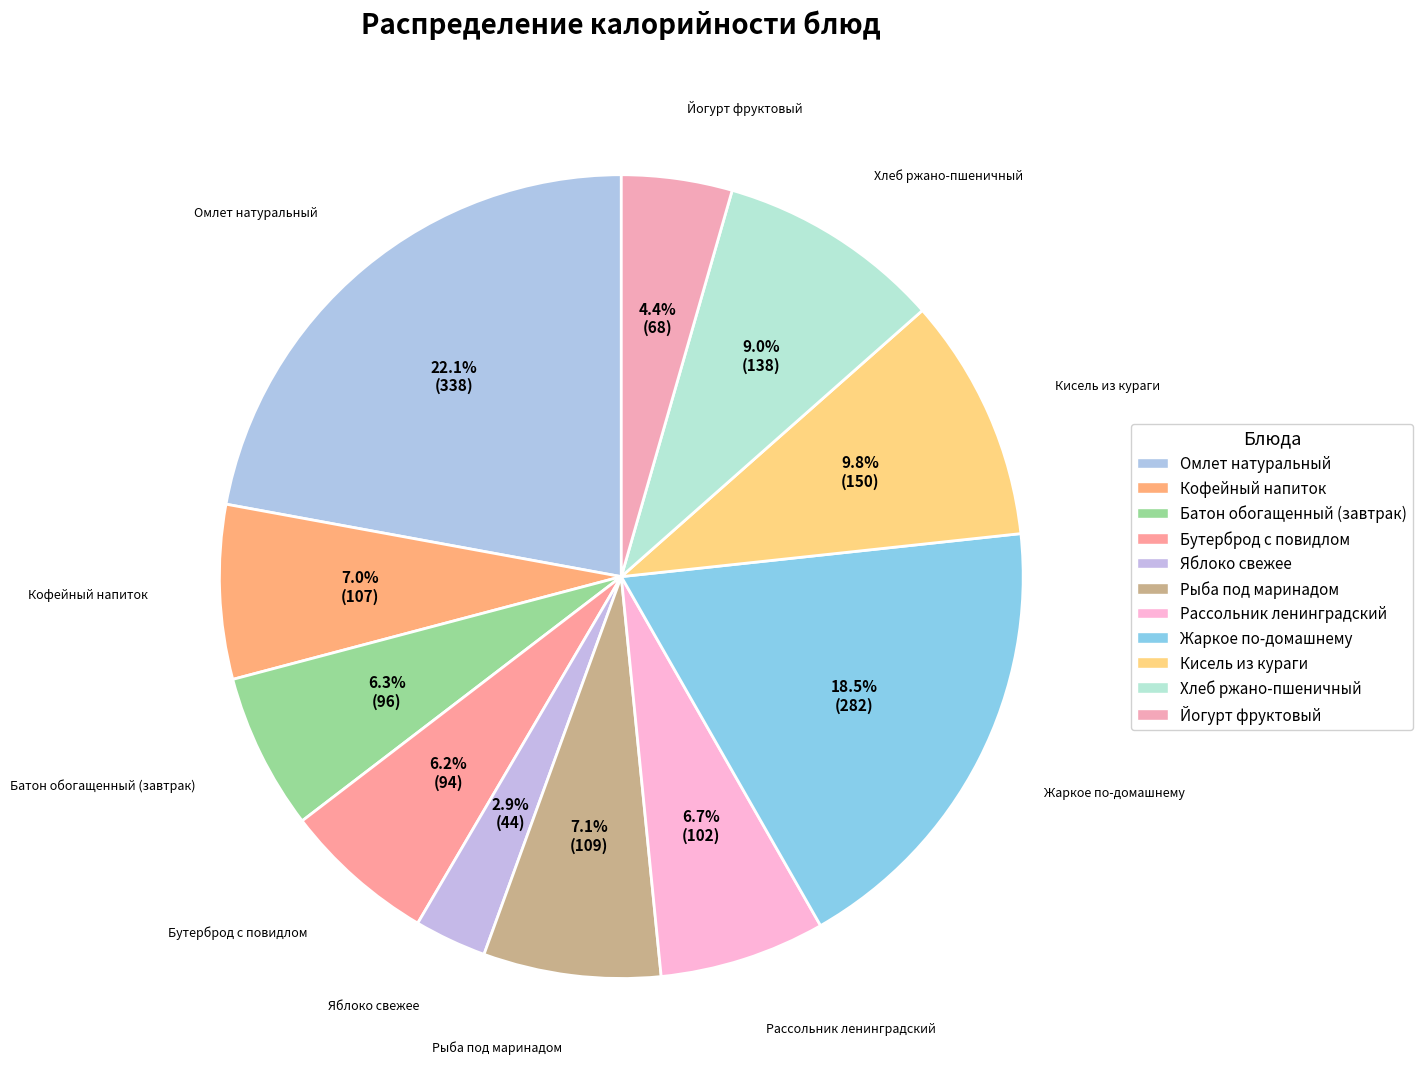

Is Йогурт фруктовый the majority of the pie?

No